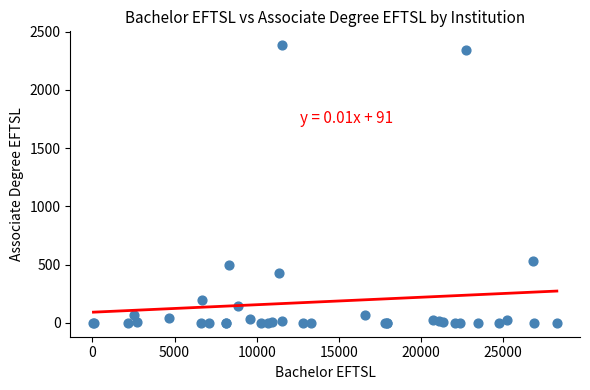

What Y value in the scatter plot is closest to 1192?

535